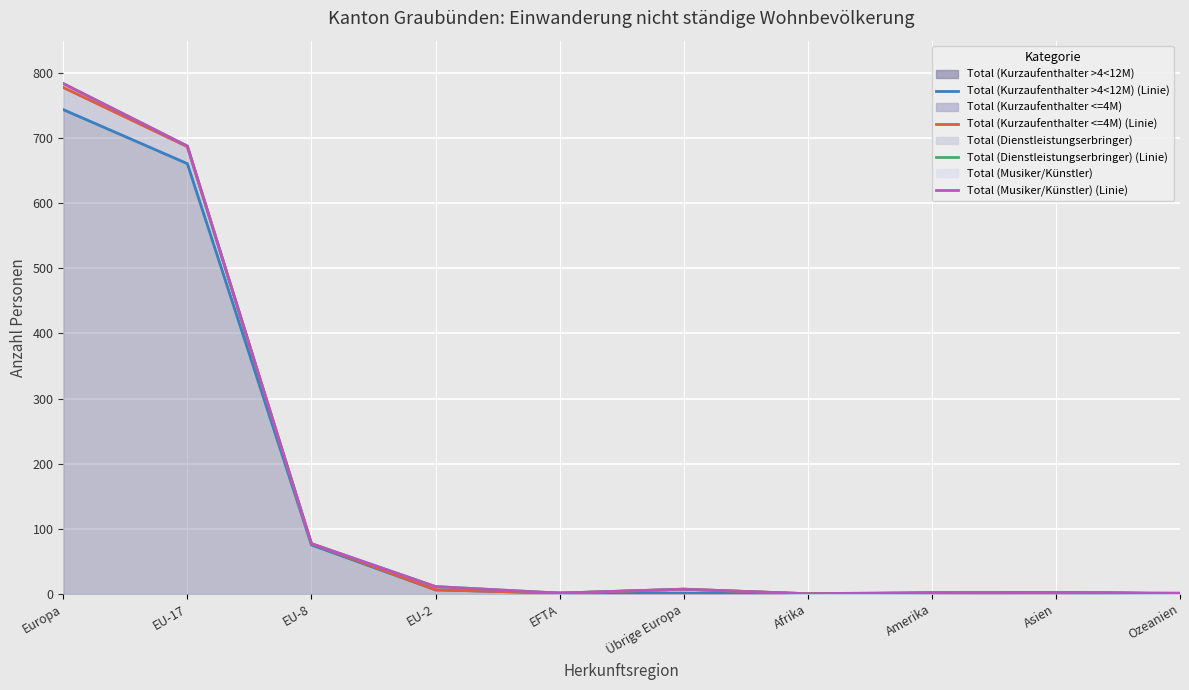

Reading left to right, list all the values displayed in this chart.

Total (Kurzaufenthalter >4<12M) (line): 744	661	75	6	1	1	0	0	2	0
Total (Kurzaufenthalter <=4M) (line): 778	687	77	6	1	7	0	1	2	0
Total (Dienstleistungserbringer) (line): 784	688	77	11	1	7	0	1	2	0
Total (Musiker/Künstler) (line): 784	688	77	11	1	7	0	2	2	1